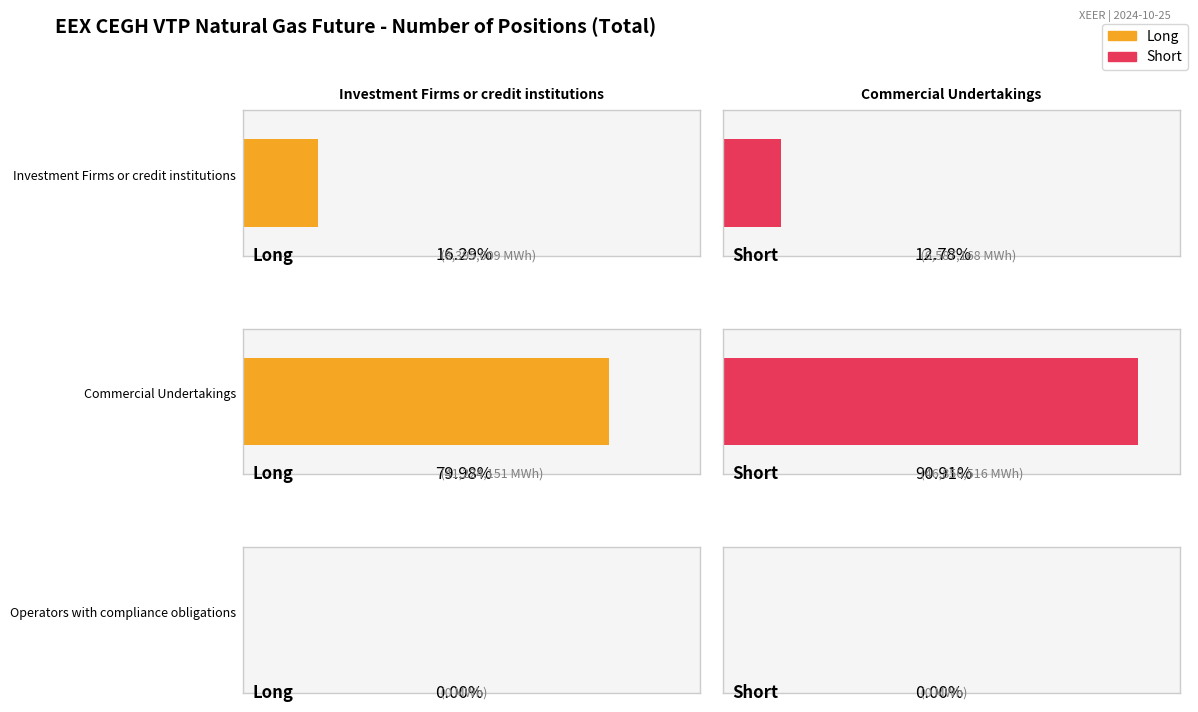

How many bars are there in total?

6